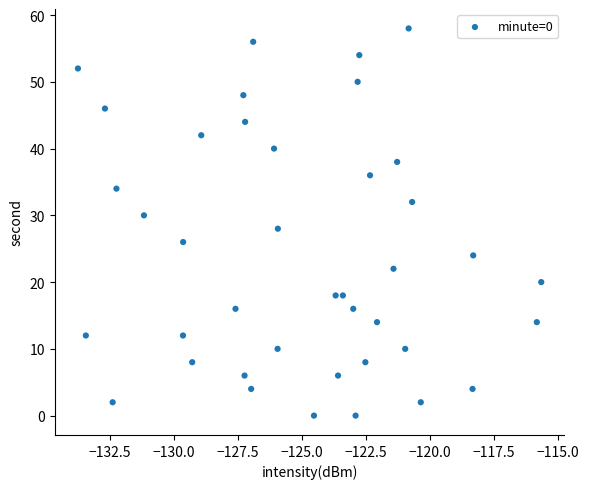

What is the range of Y values (max minus min)?

58